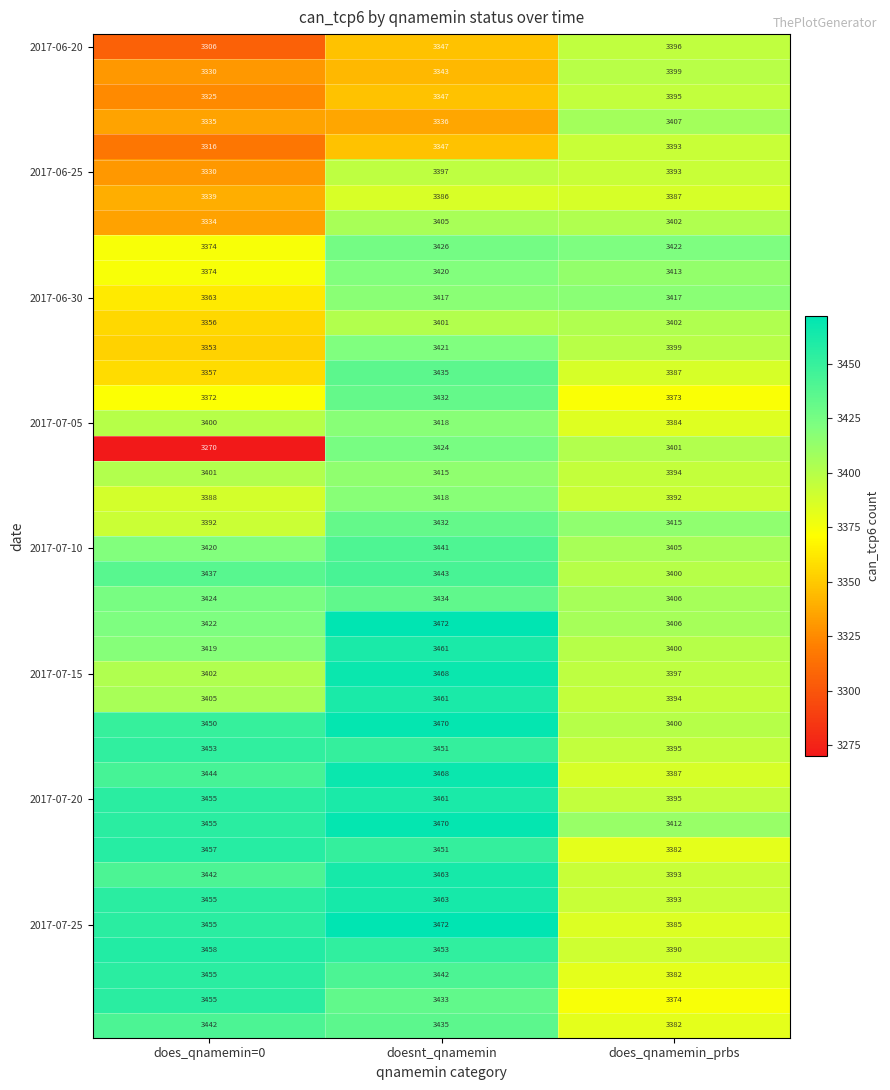

At which category is the sum across all series the highest?

doesnt_qnamemin